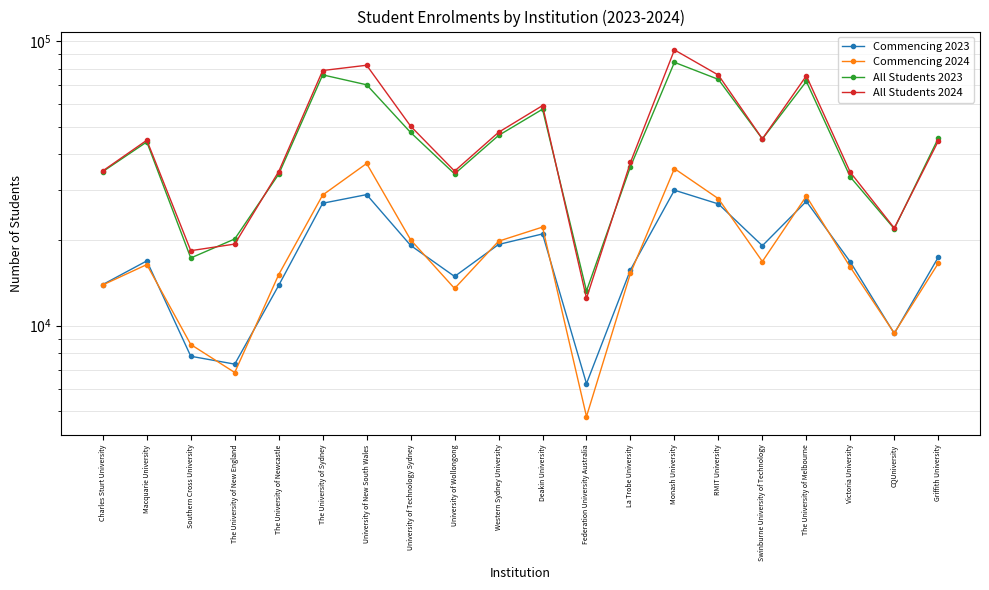

True or false: All Students 2023 and Commencing 2024 cross at least once.

False